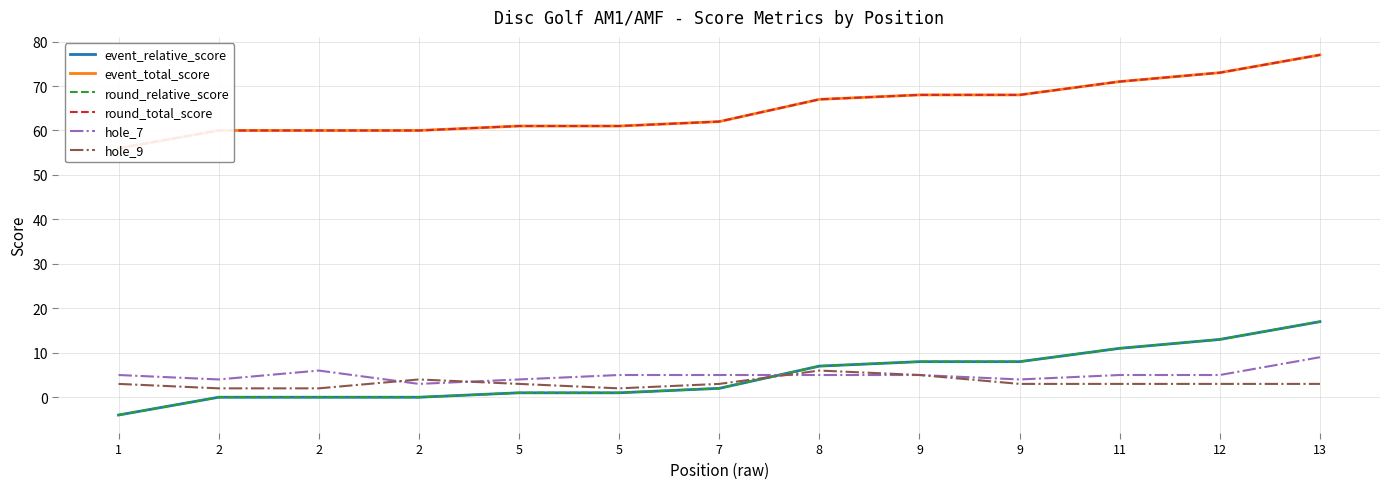

What is the average value of the round_relative_score series?

5